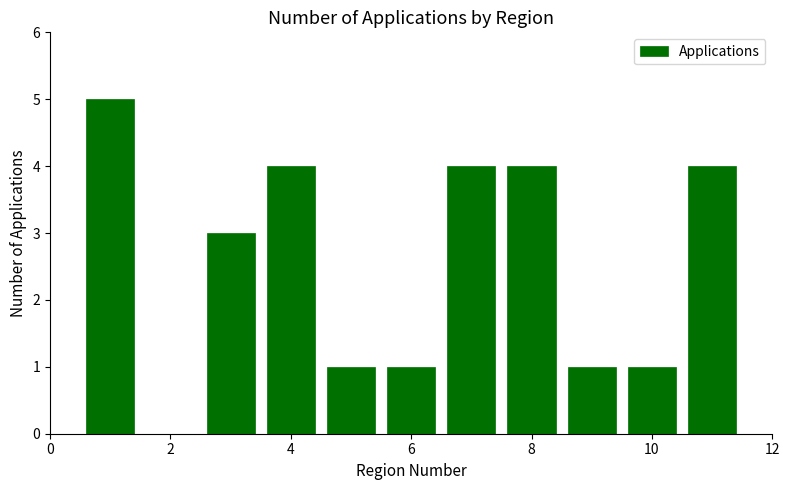

What is the value of the 10th bar from the left?

4